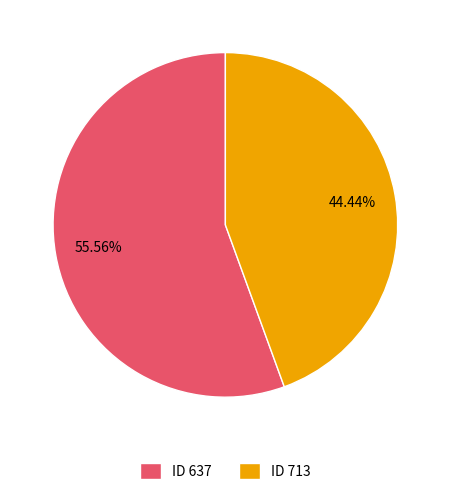

To the nearest percent, what is the difference between the largest and smallest slice percentages?

11%